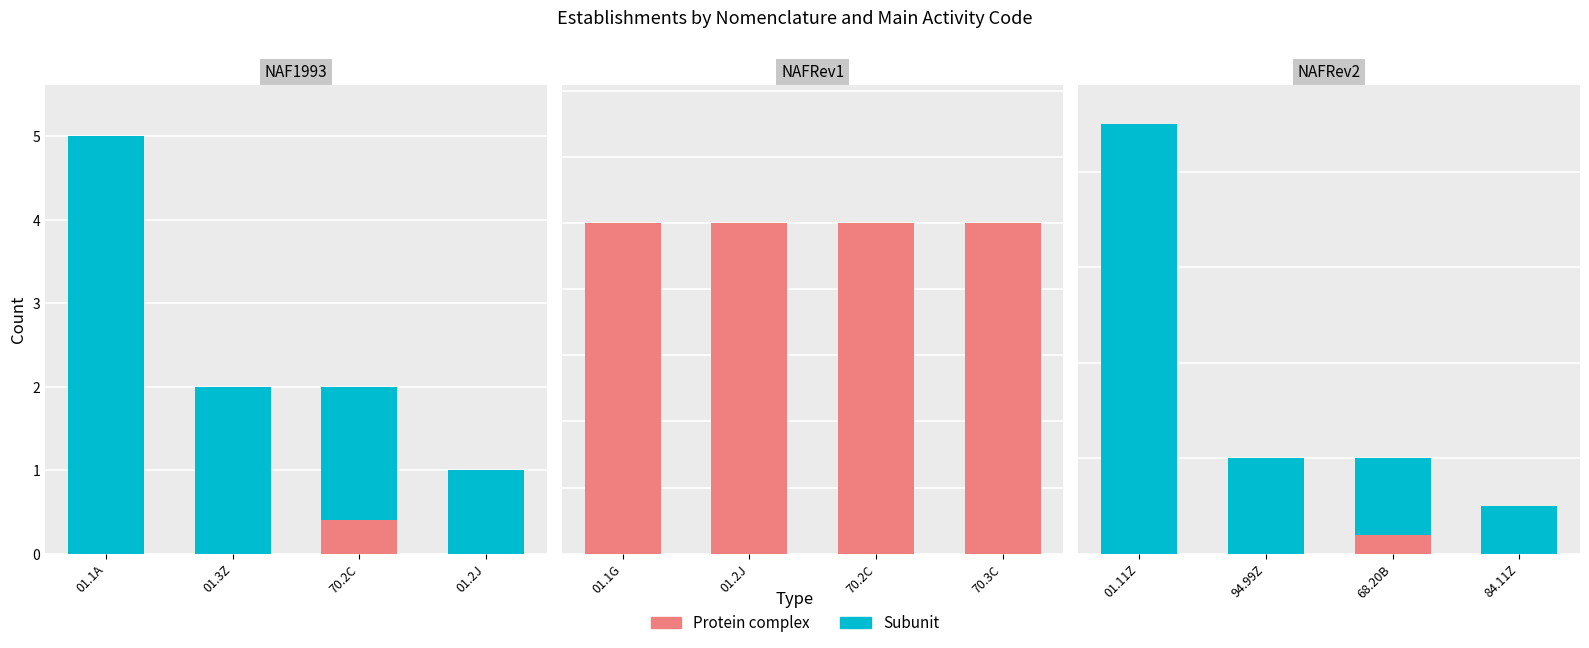

Read the Subunit value at 94.99Z.

2